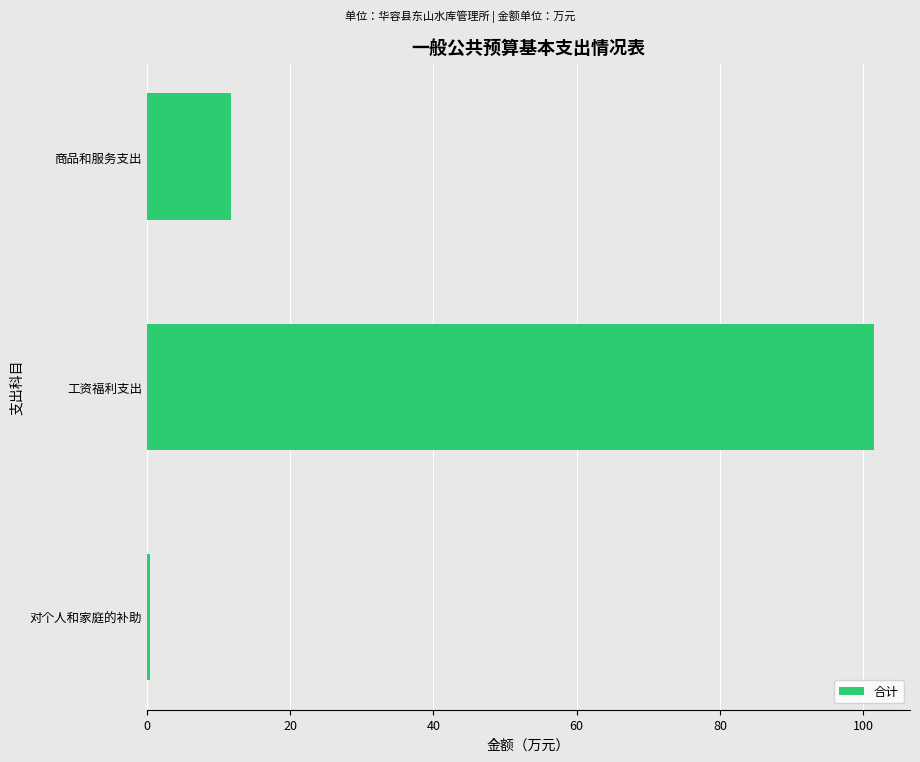

Which label corresponds to the largest value in the chart?

工资福利支出